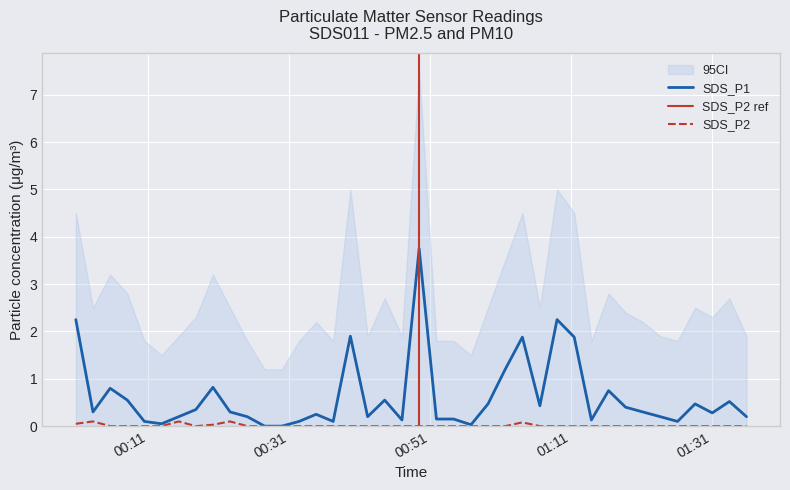

Where is SDS_P1 nearest to the value 1?

2023/10/22 00:20:14